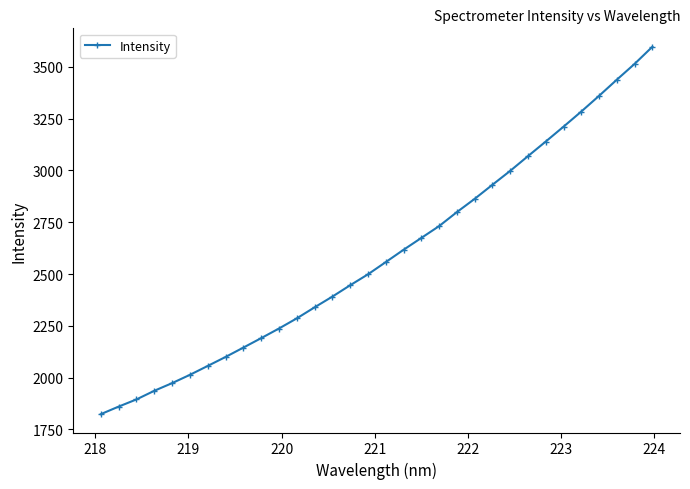

What is the value of the 26th point from the left?

3139.4